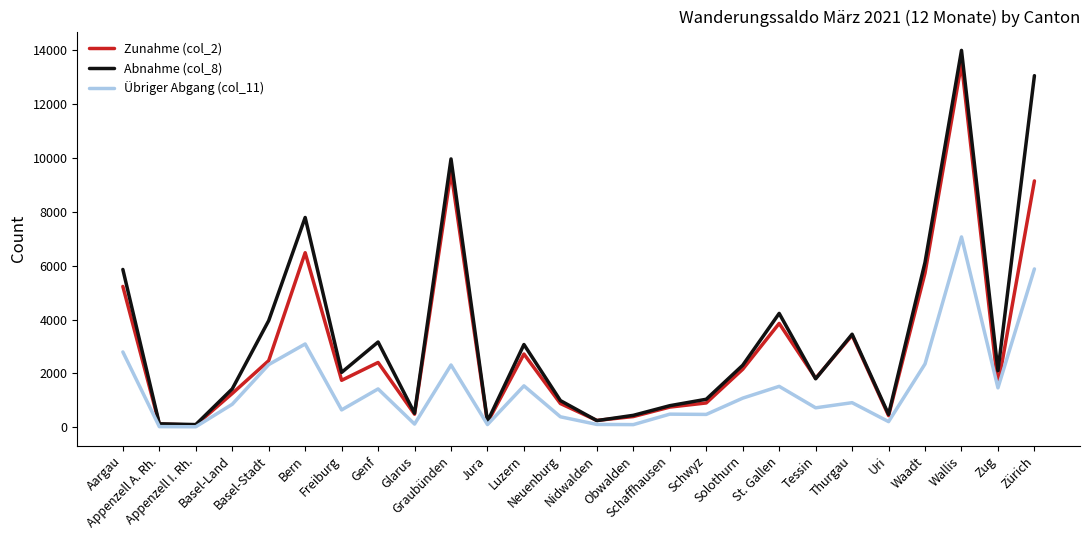

What is the approximate value of Abnahme (col_8) at Schaffhausen, to the nearest 10?

800